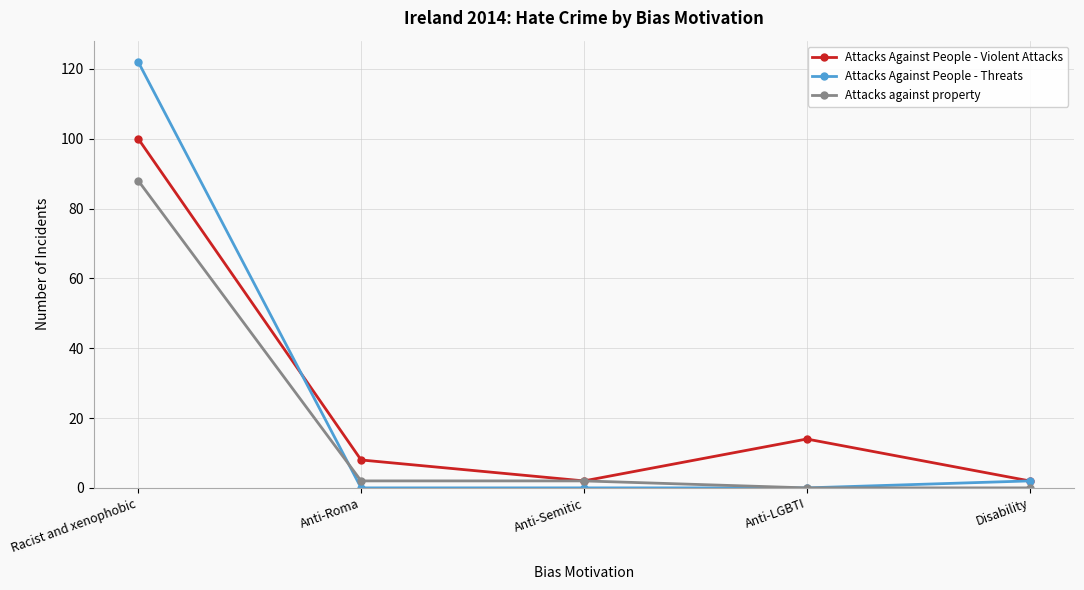

Read the Attacks Against People - Violent Attacks value at Anti-LGBTI.

14